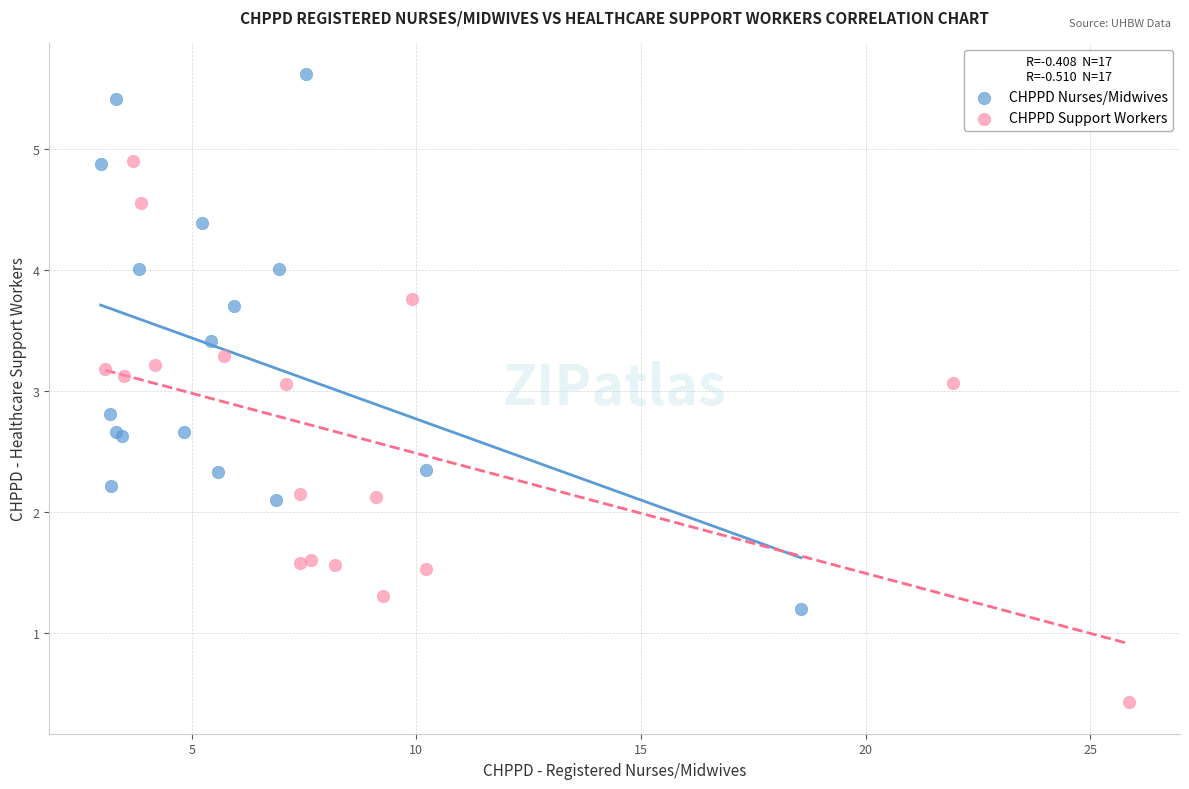

Which series reaches the minimum Y coordinate?

CHPPD Support Workers